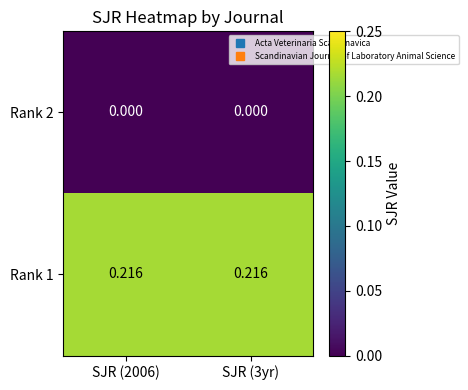

Which series has the widest spread of values?

Rank 2